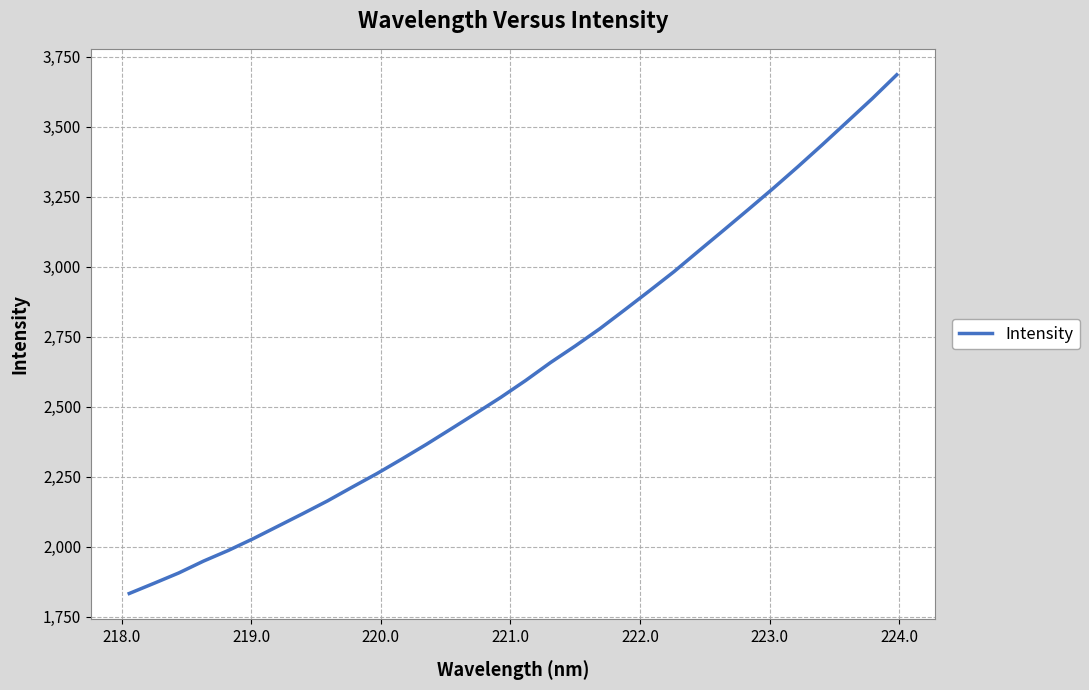

How many series are shown in this chart?

1